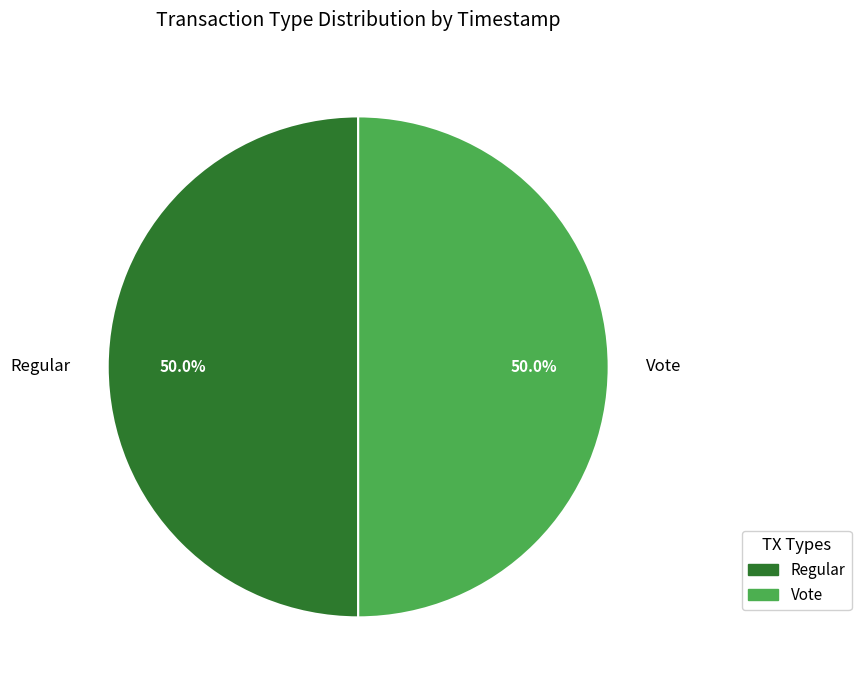

What is the ratio of the value at Regular to the value at Vote?

1.0